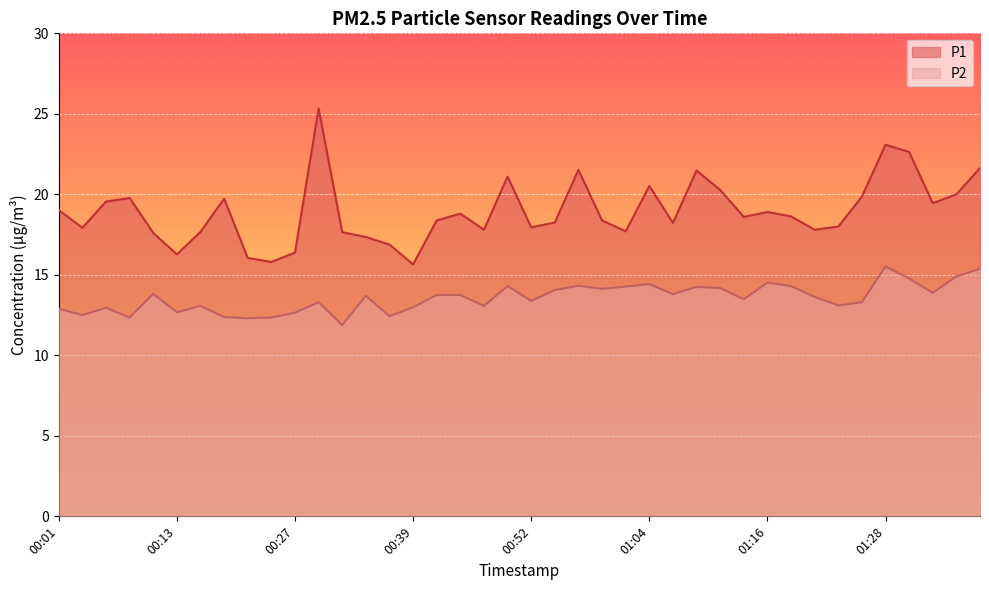

Which series has the widest spread of values?

P1